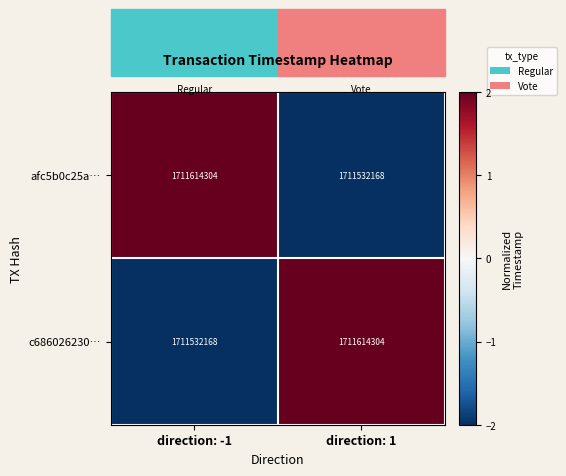

Count the number of data series in this chart.

2